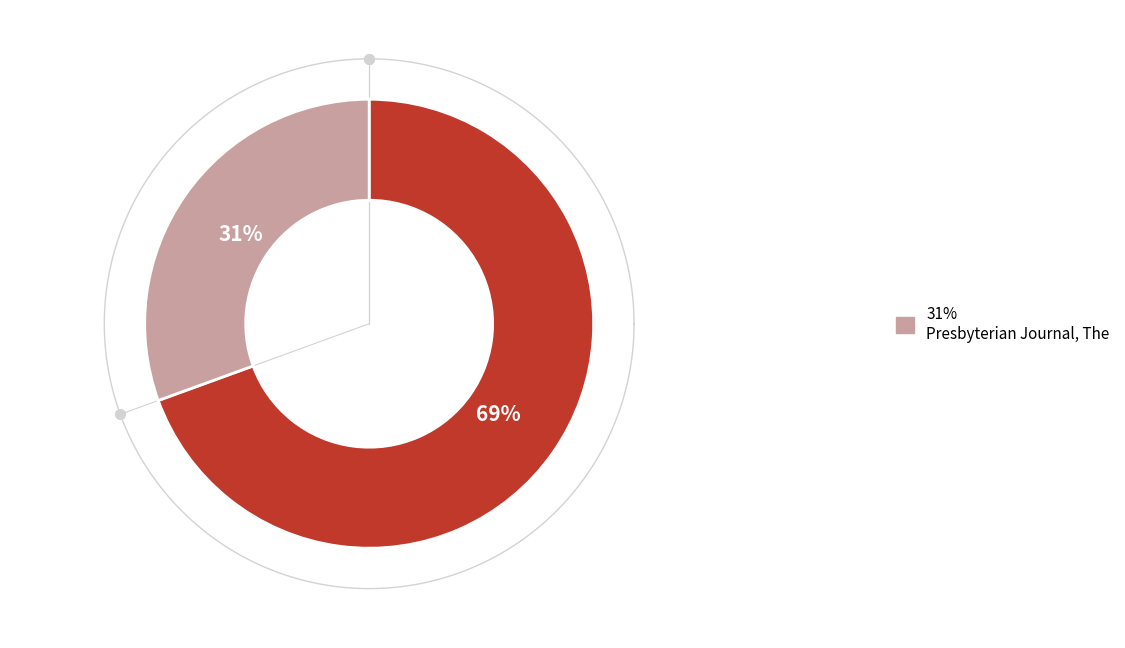

Rank the categories by value from lowest to highest.

Presbyterian Journal, The, United Presbyterian Church in the United States